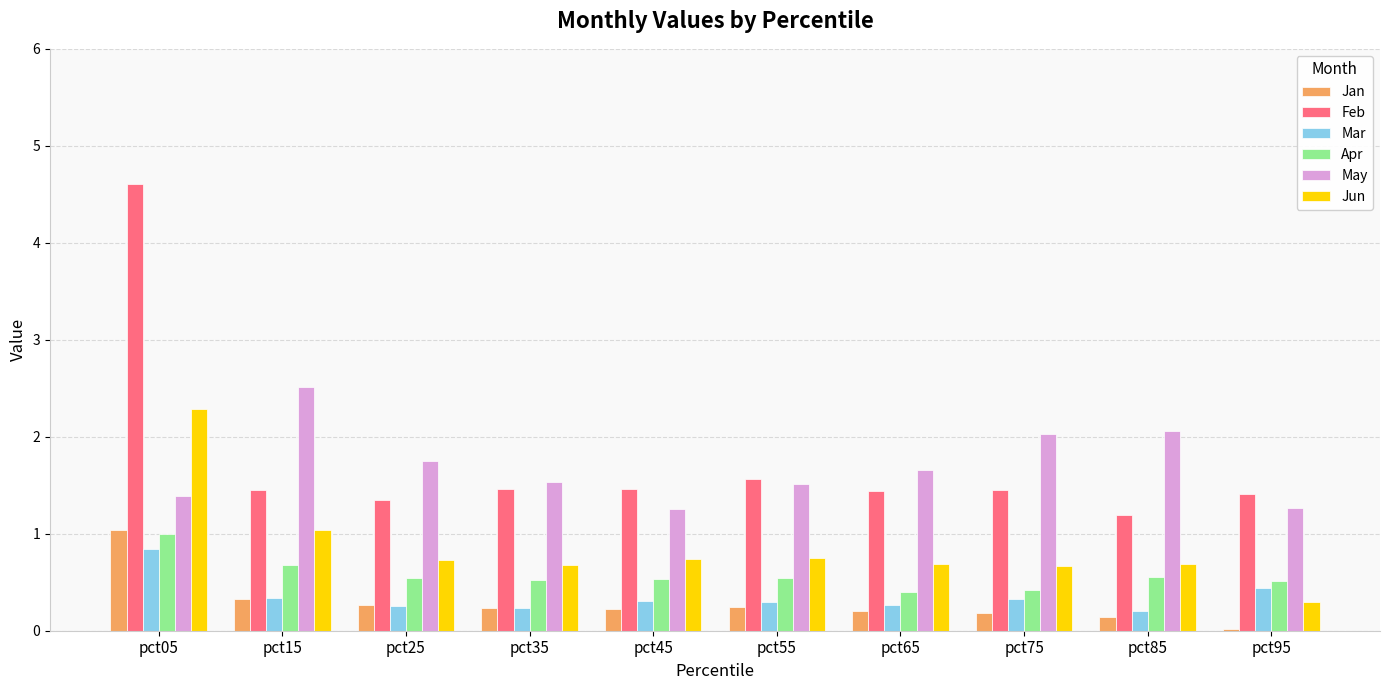

What is the maximum value shown in the chart?

4.6